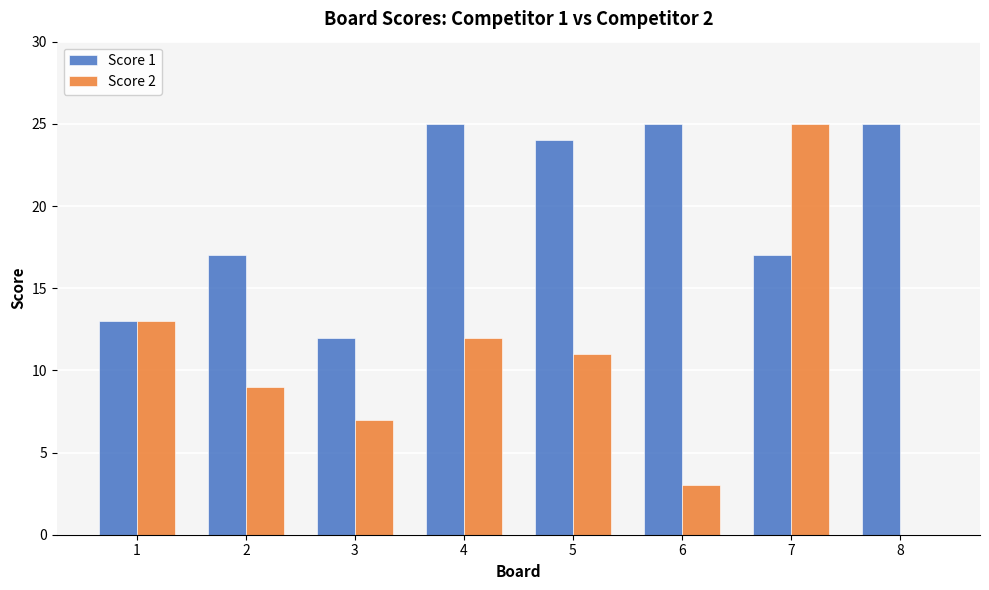

What is the sum of the Score 2 values at 1 and 2?

22